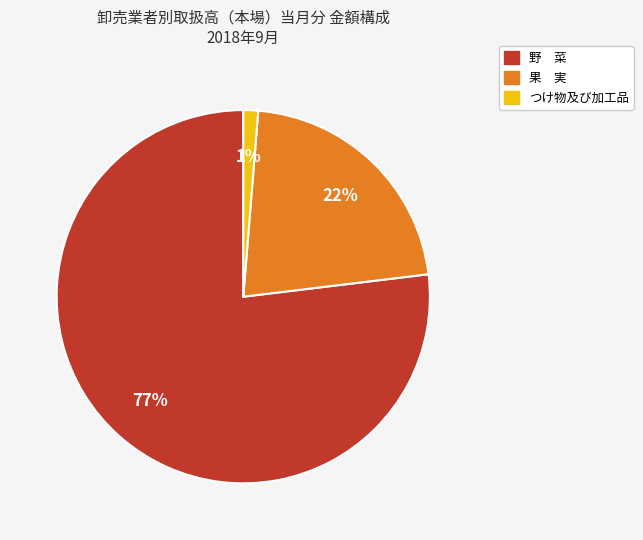

Is there any slice that represents more than half of the pie?

Yes